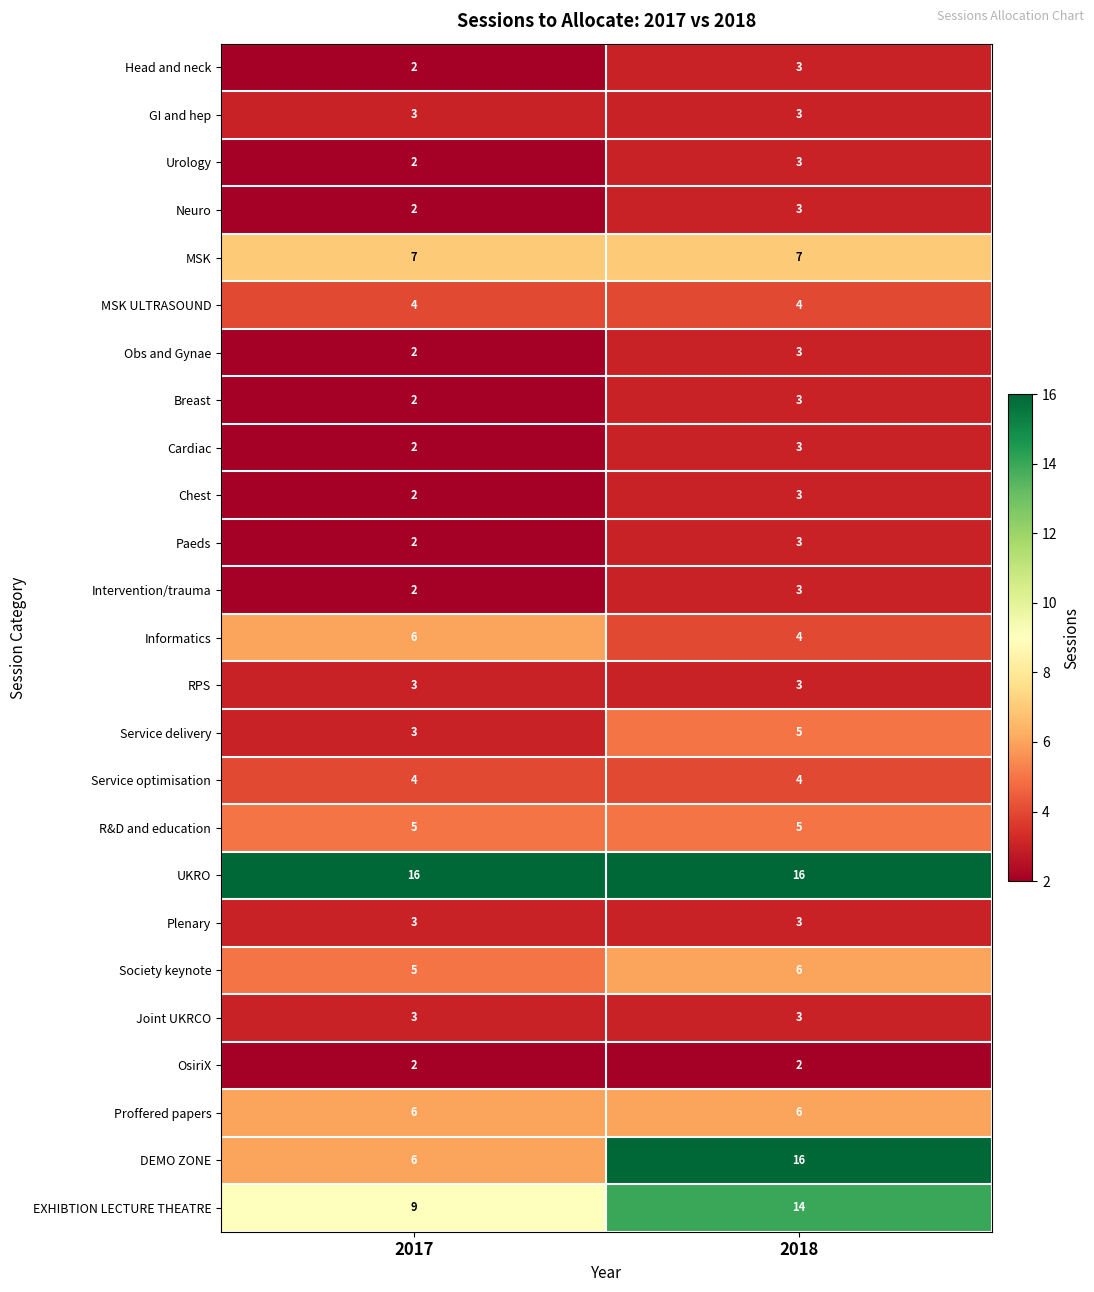

What is the approximate value of Service delivery at 2018?

5